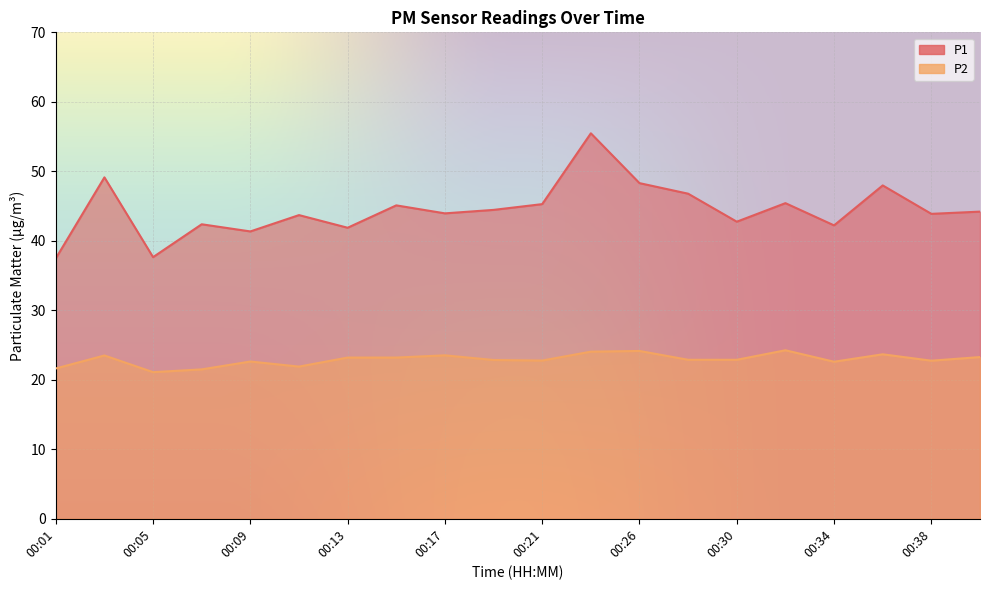

Rank the series by their average value, from lowest to highest.

P2, P1